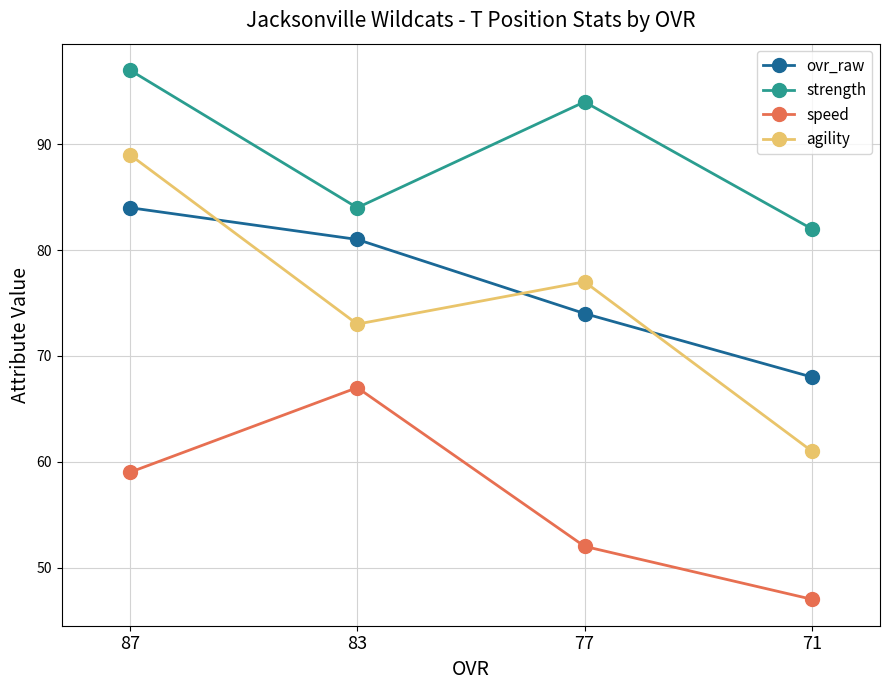

How many data points does each series have?

4